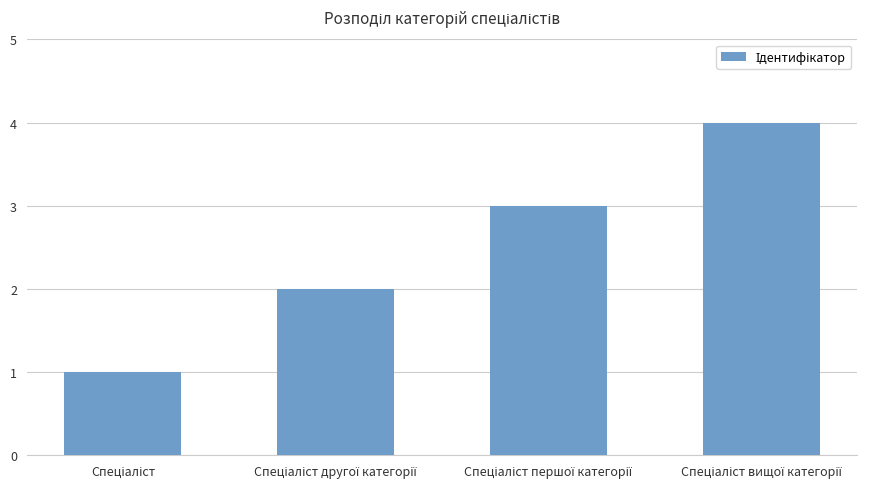

How many values are below 3?

2